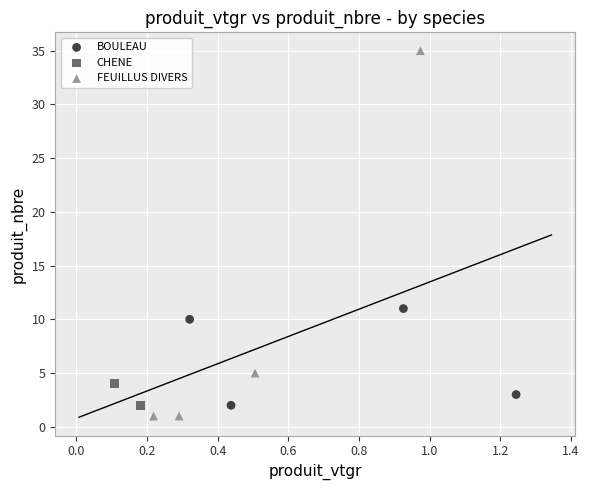

Which series reaches the maximum Y coordinate?

FEUILLUS DIVERS